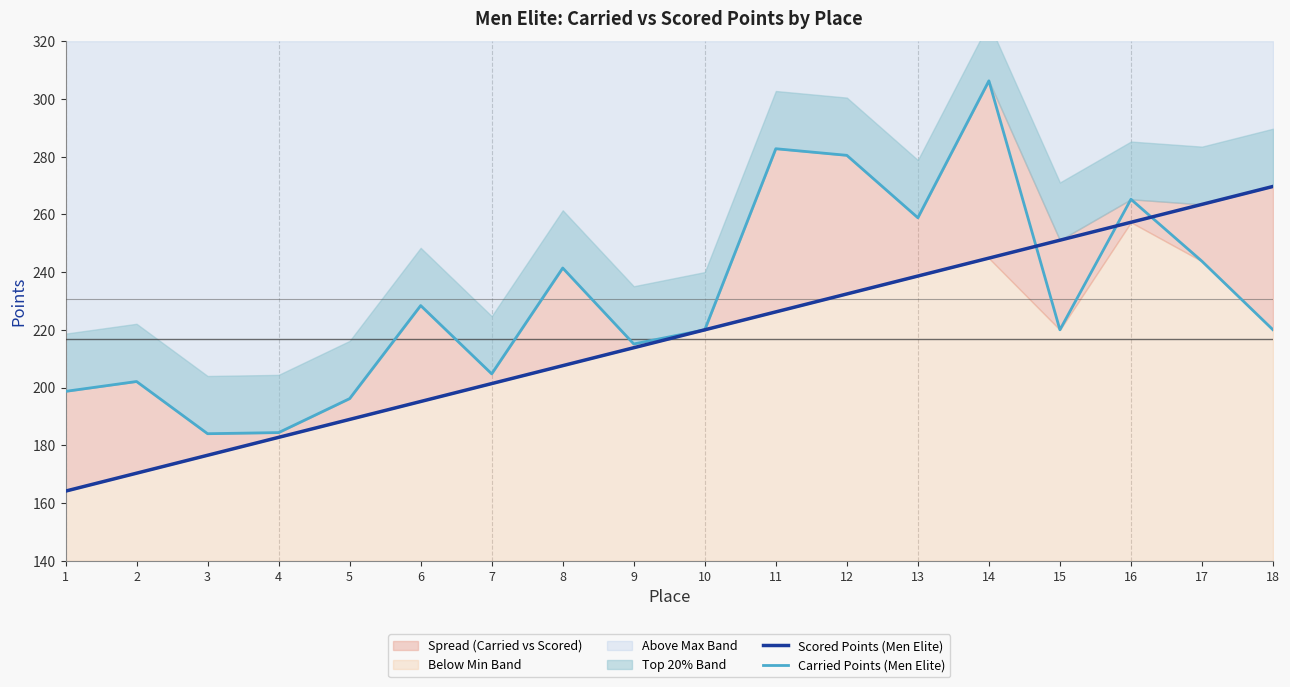

List the series in order of their overall mean, lowest first.

Scored Points (Men Elite), Carried Points (Men Elite)